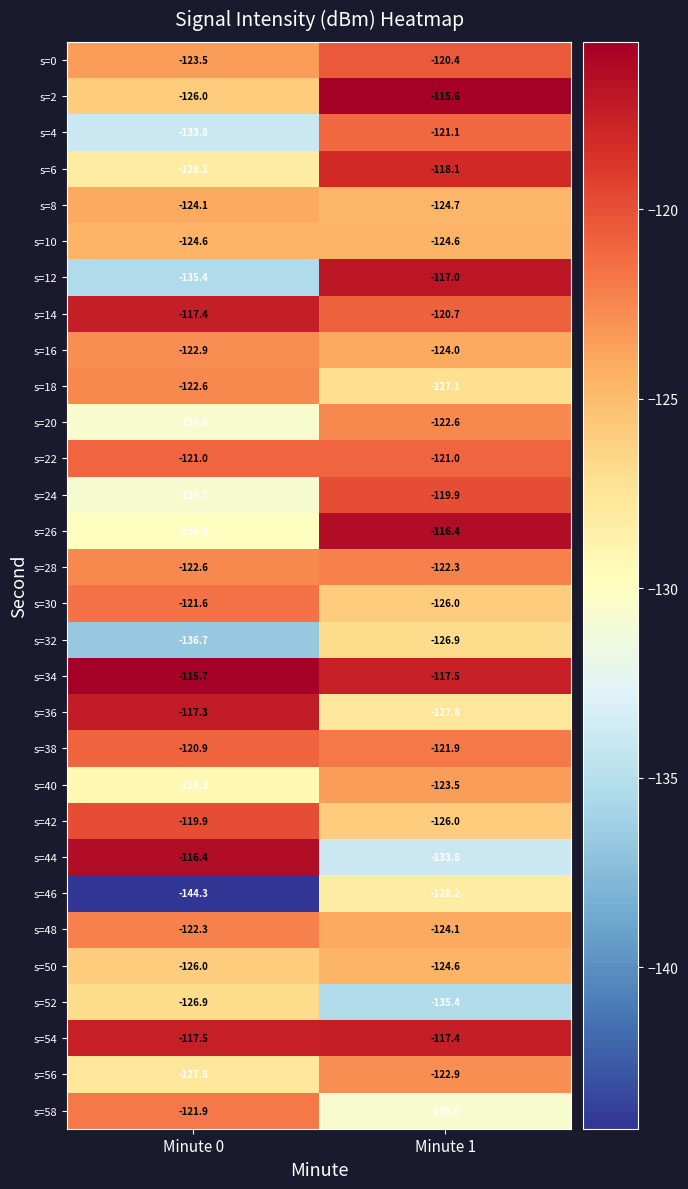

What is the greatest value displayed?

-115.6